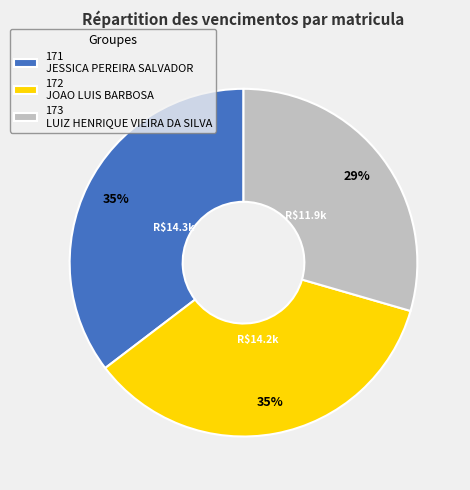

Does 171 JESSICA PEREIRA SALVADOR represent more than half of the total?

No